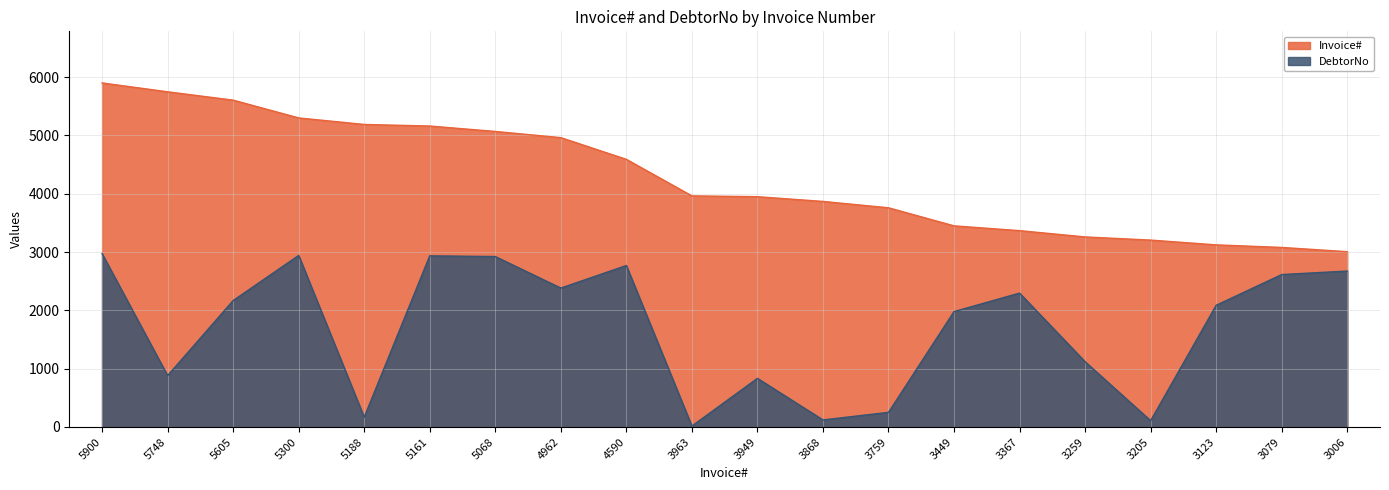

Reading right to left, list all the values displayed in this chart.

Invoice#: 3006=3006	3079=3079	3123=3123	3205=3205	3259=3259	3367=3367	3449=3449	3759=3759	3868=3868	3949=3949	3963=3963	4590=4590	4962=4962	5068=5068	5161=5161	5188=5188	5300=5300	5605=5605	5748=5748	5900=5900
DebtorNo: 3006=2674	3079=2614	3123=2087	3205=108	3259=1119	3367=2296	3449=1979	3759=251	3868=121	3949=834	3963=16	4590=2769	4962=2382	5068=2923	5161=2935	5188=168	5300=2942	5605=2168	5748=881	5900=2973